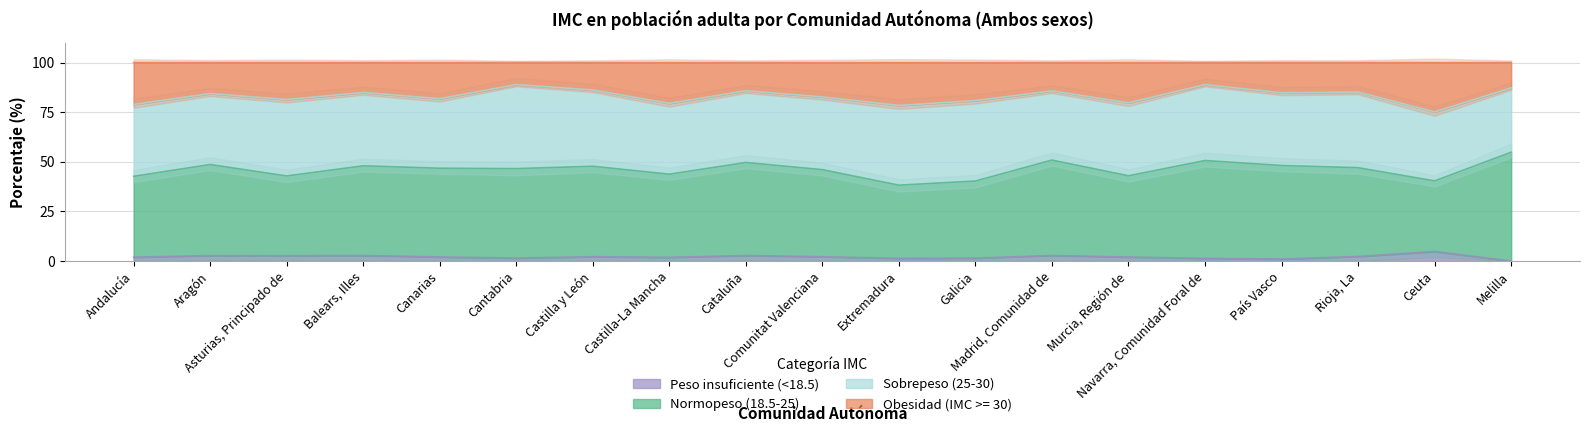

What is the approximate value of Peso insuficiente (<18.5) at Andalucía?

1.9